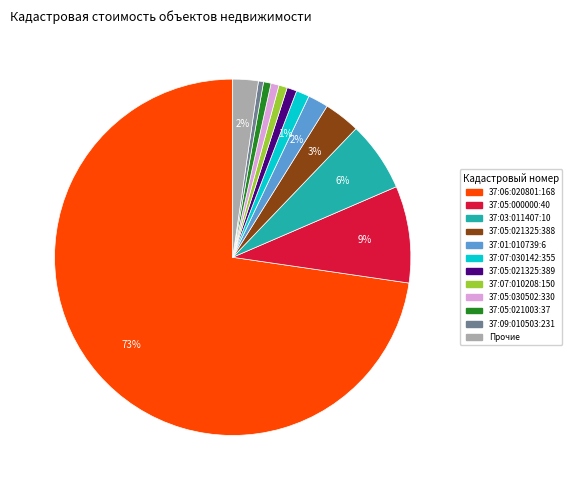

To the nearest percent, what is the average slice percentage?

8%